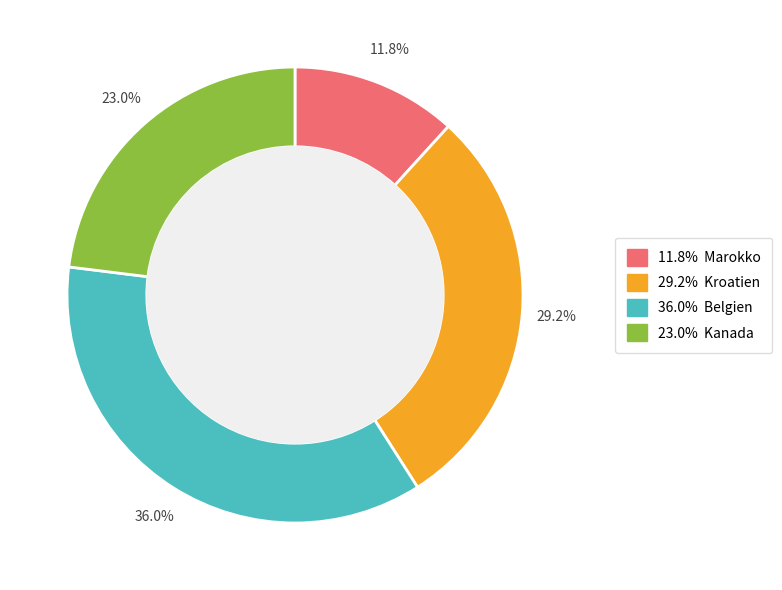

To the nearest percent, what is the difference between the largest and smallest slice percentages?

24%